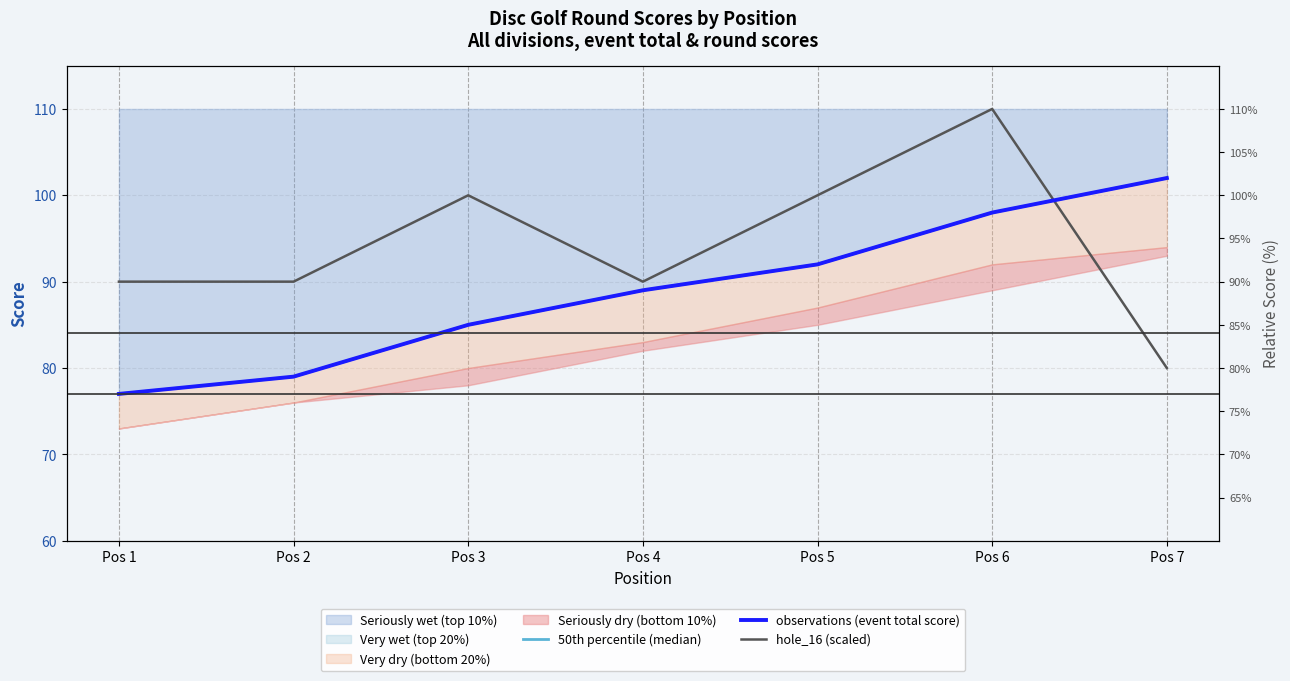

Where is observations (event total score) nearest to the value 89?

Pos 4